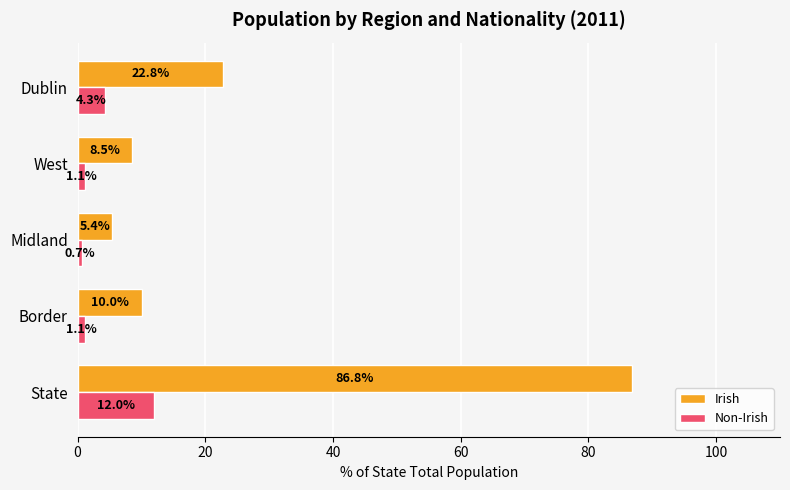

At which category does the chart reach its minimum across all series?

Midland